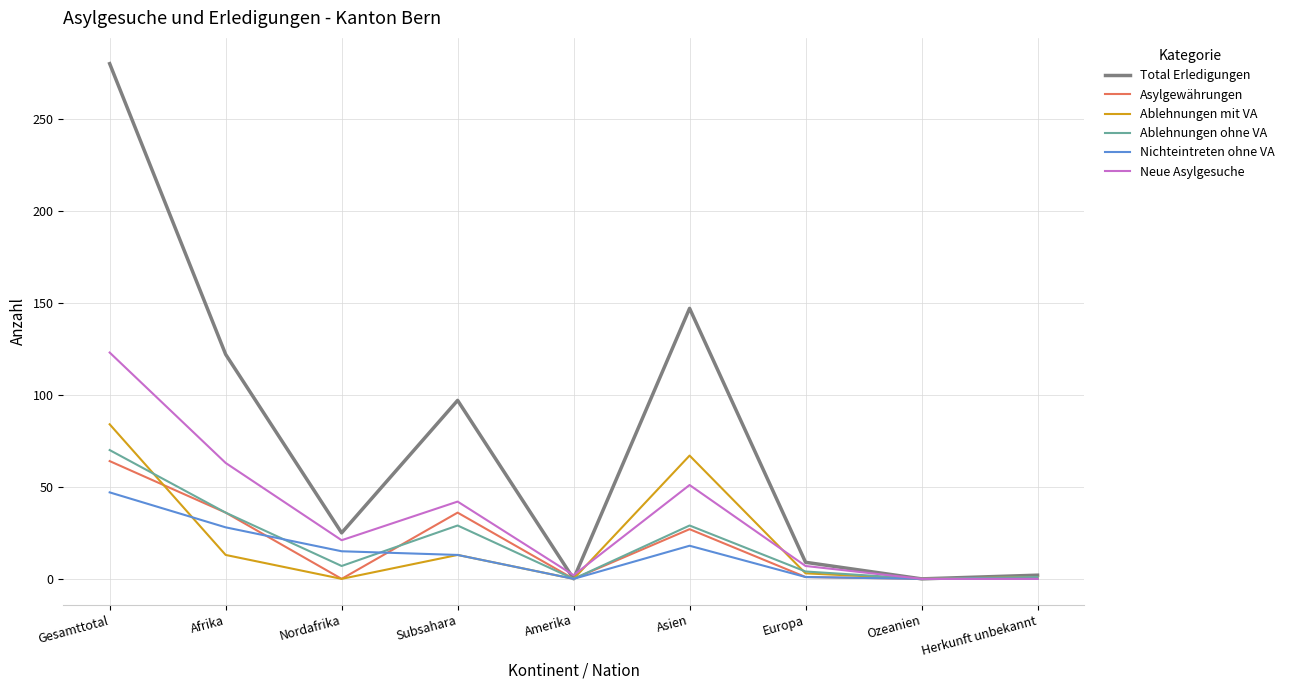

What is the highest value of the Asylgewährungen series?

64